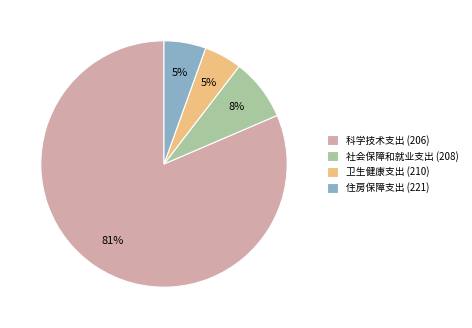

What is the largest slice in the pie chart?

科学技术支出 (206)